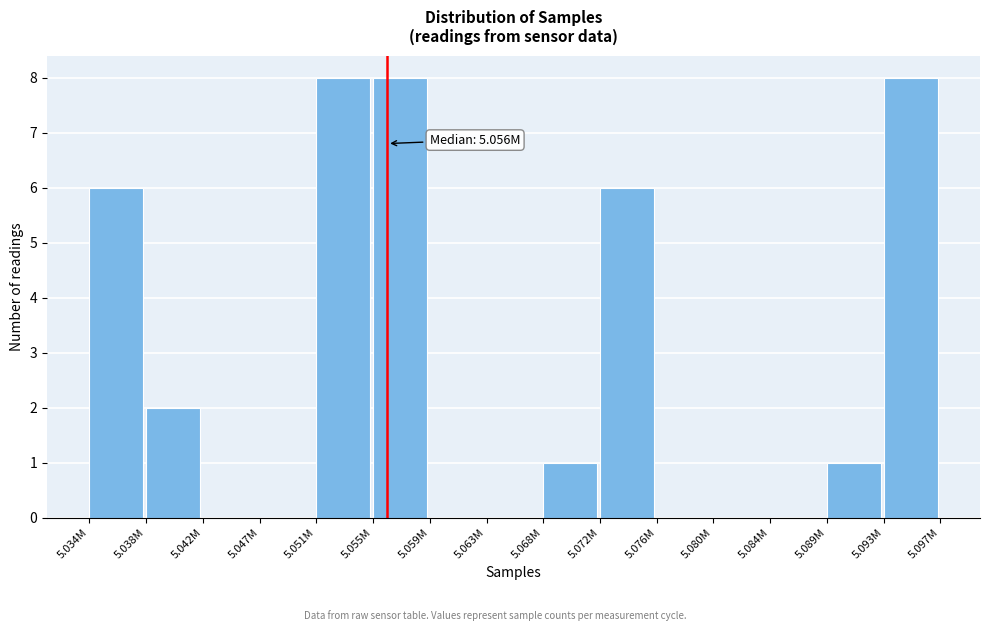

Reading left to right, list all the values displayed in this chart.

5.034M=6	5.038M=2	5.042M=0	5.047M=0	5.051M=8	5.055M=8	5.059M=0	5.063M=0	5.068M=1	5.072M=6	5.076M=0	5.080M=0	5.084M=0	5.089M=1	5.093M=8